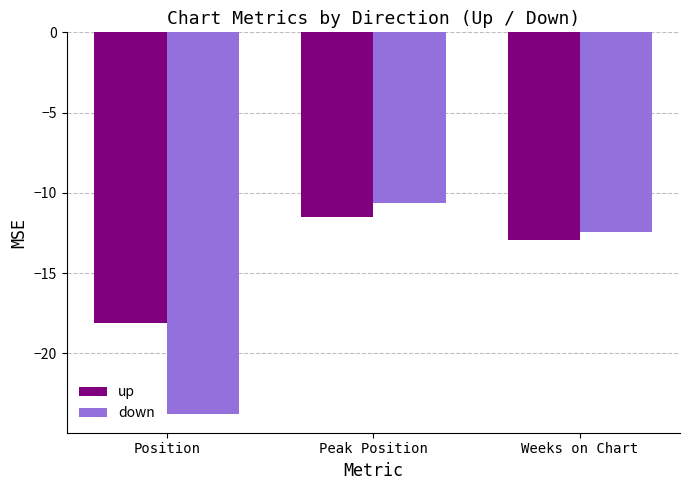

What is the difference between the up values at Weeks on Chart and Peak Position?

1.4